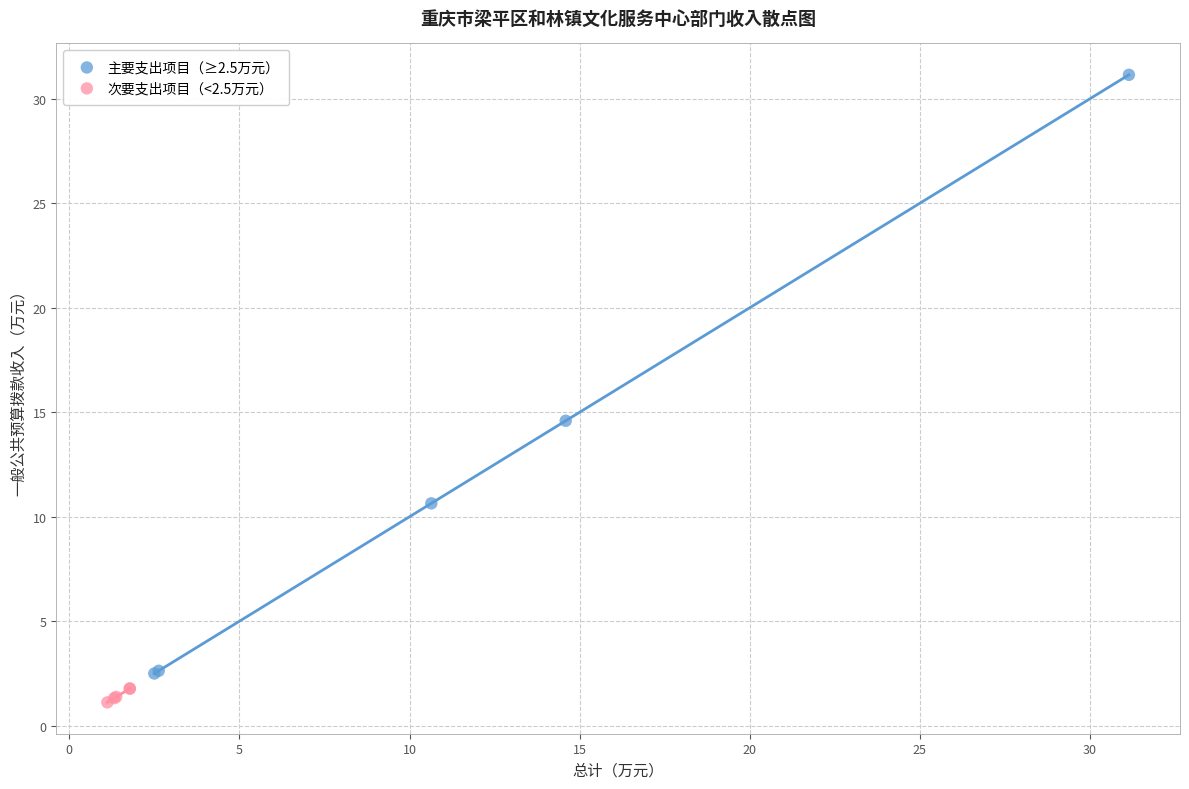

Which series reaches the minimum Y coordinate?

次要支出项目（<2.5万元）